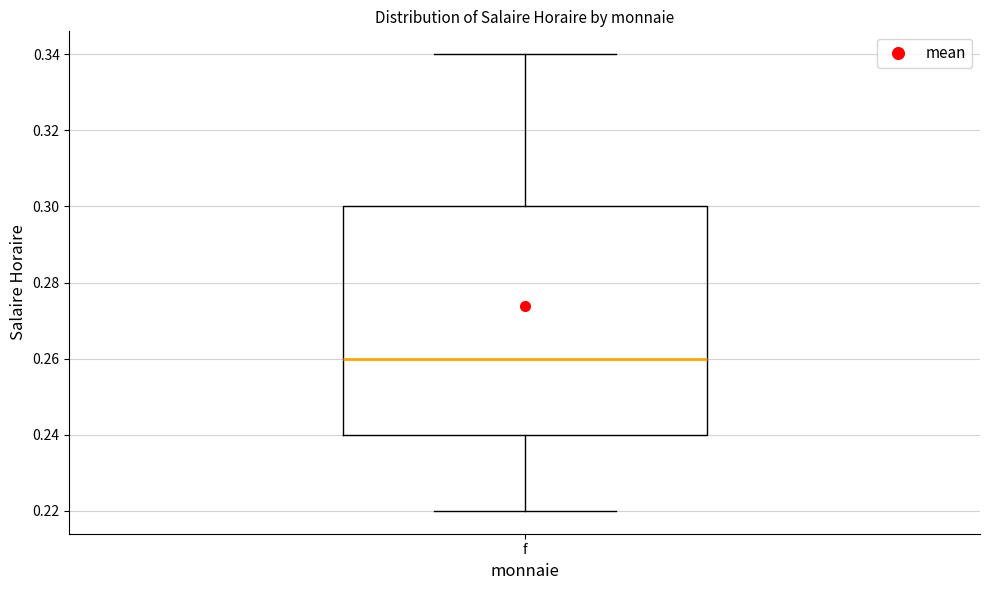

Read this box plot against the y-axis: the position of the median line, the range covered by the box, and the ends of both whiskers. The values are not printed on the chart, so give them approximately, as read against the axis.

median 0.26, box 0.24 to 0.30, whiskers 0.22 to 0.34